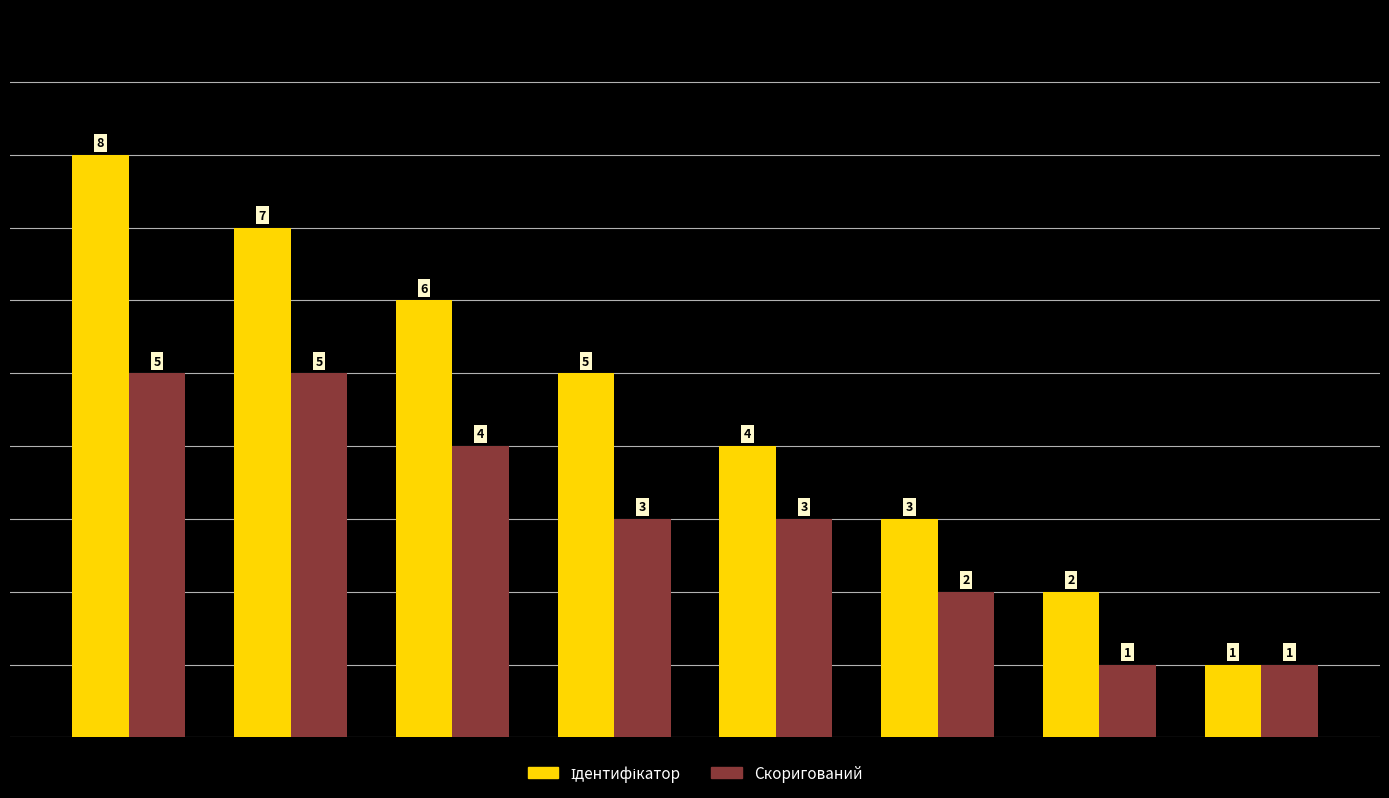

What is the difference between the maximum and minimum values in the Скоригований series?

4